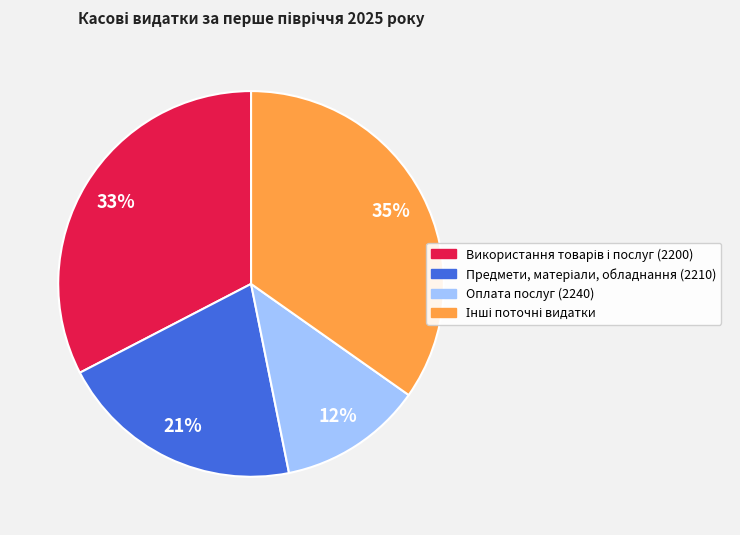

To the nearest percent, what is the difference between the largest and smallest slice percentages?

23%